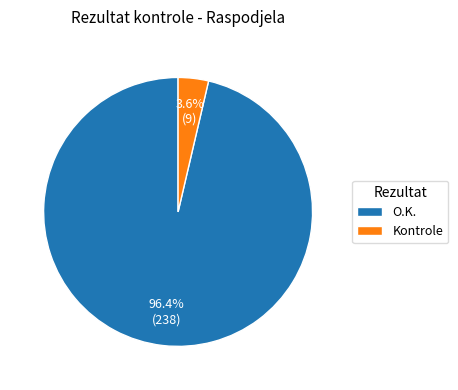

To the nearest percent, what is the combined percentage of O.K. and Kontrole?

100%